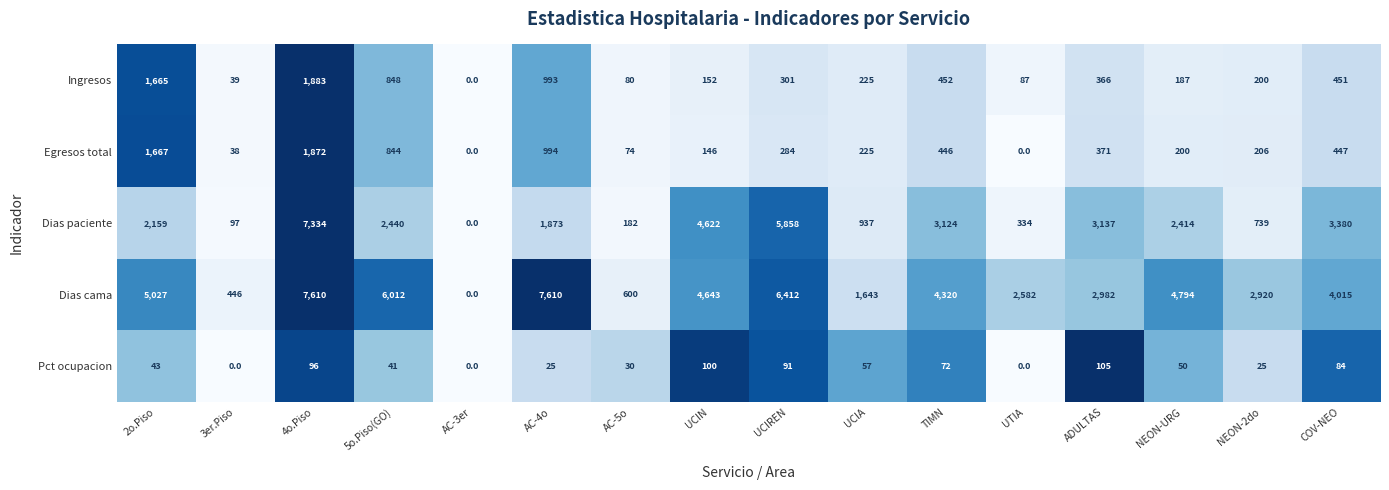

At which label is Dias cama closest to 3805?

COV-NEO